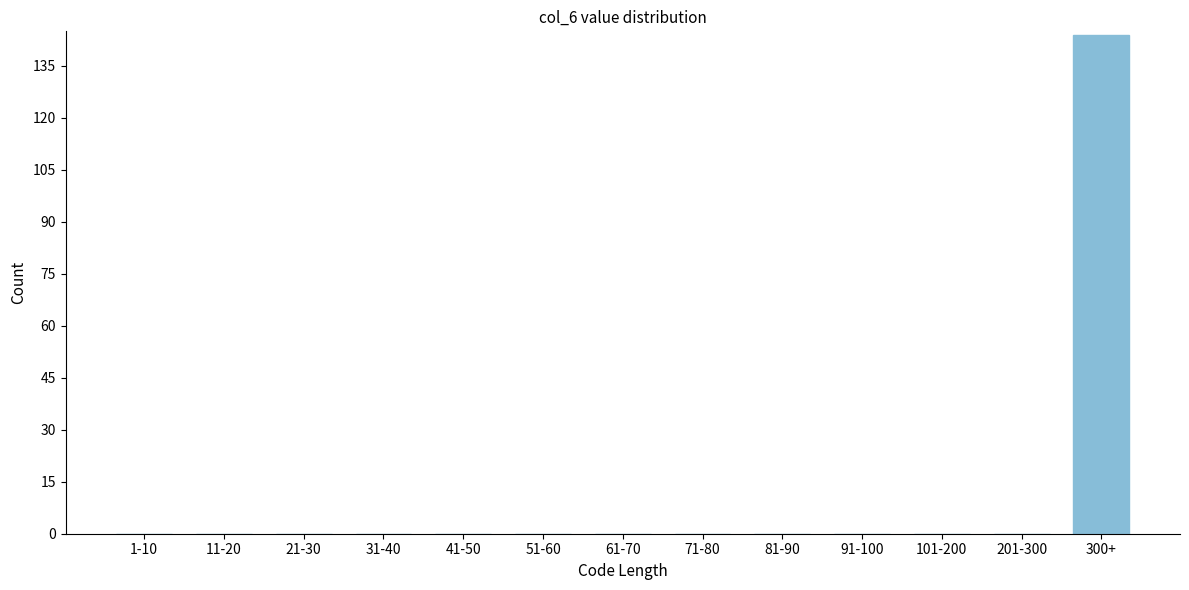

Reading right to left, transcribe all the data shown in this chart.

300+=144	201-300=0	101-200=0	91-100=0	81-90=0	71-80=0	61-70=0	51-60=0	41-50=0	31-40=0	21-30=0	11-20=0	1-10=0